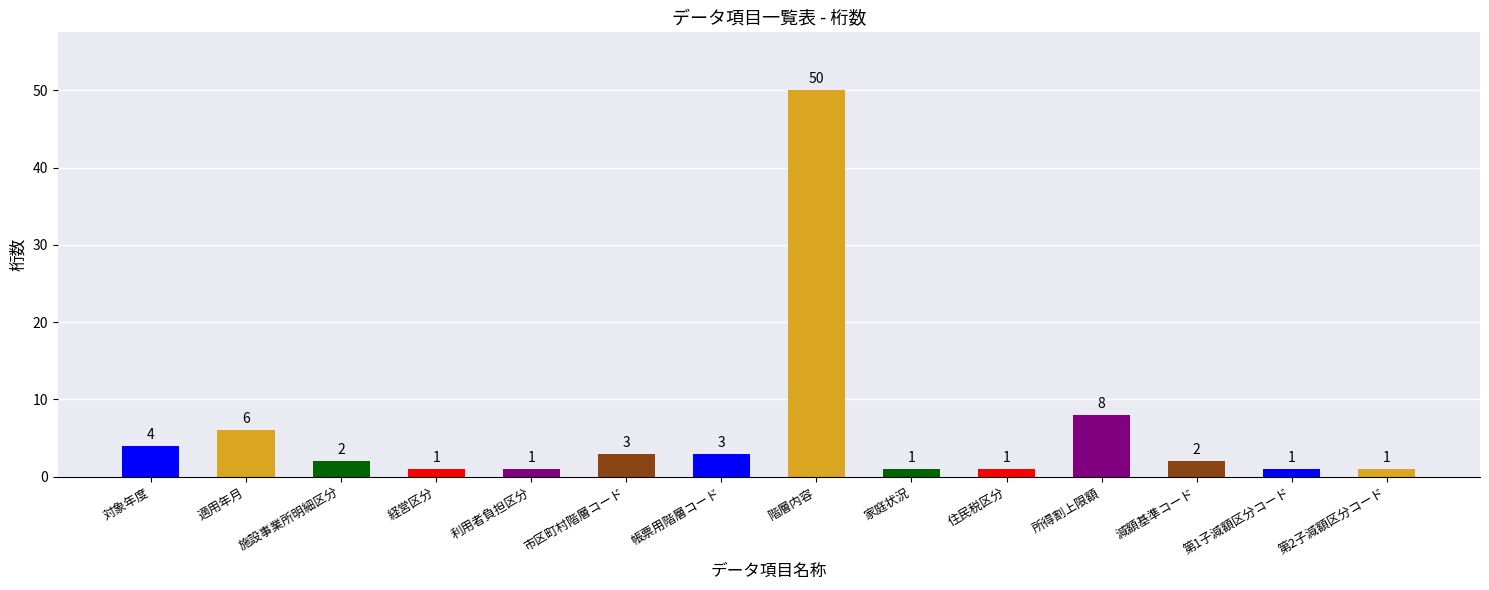

What is the difference between the maximum and minimum values?

49